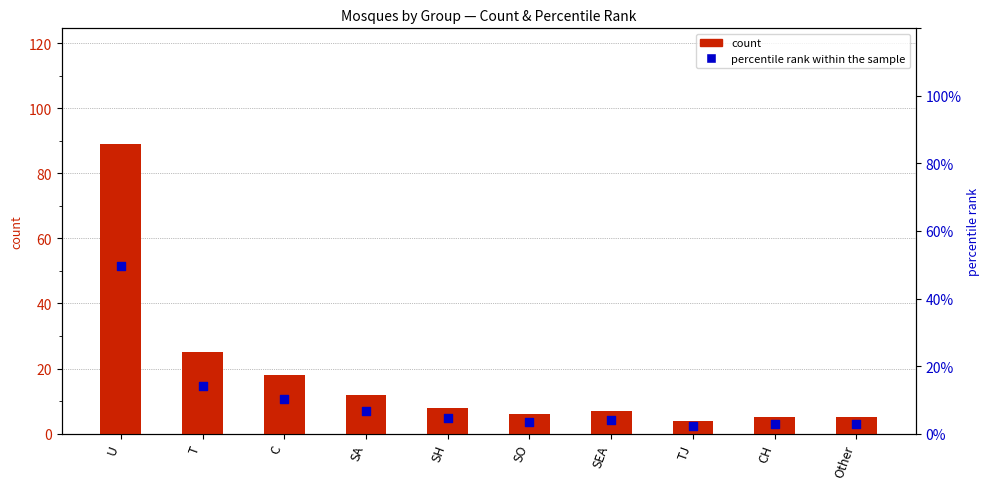

What is the total value across all series at SH?

12.5